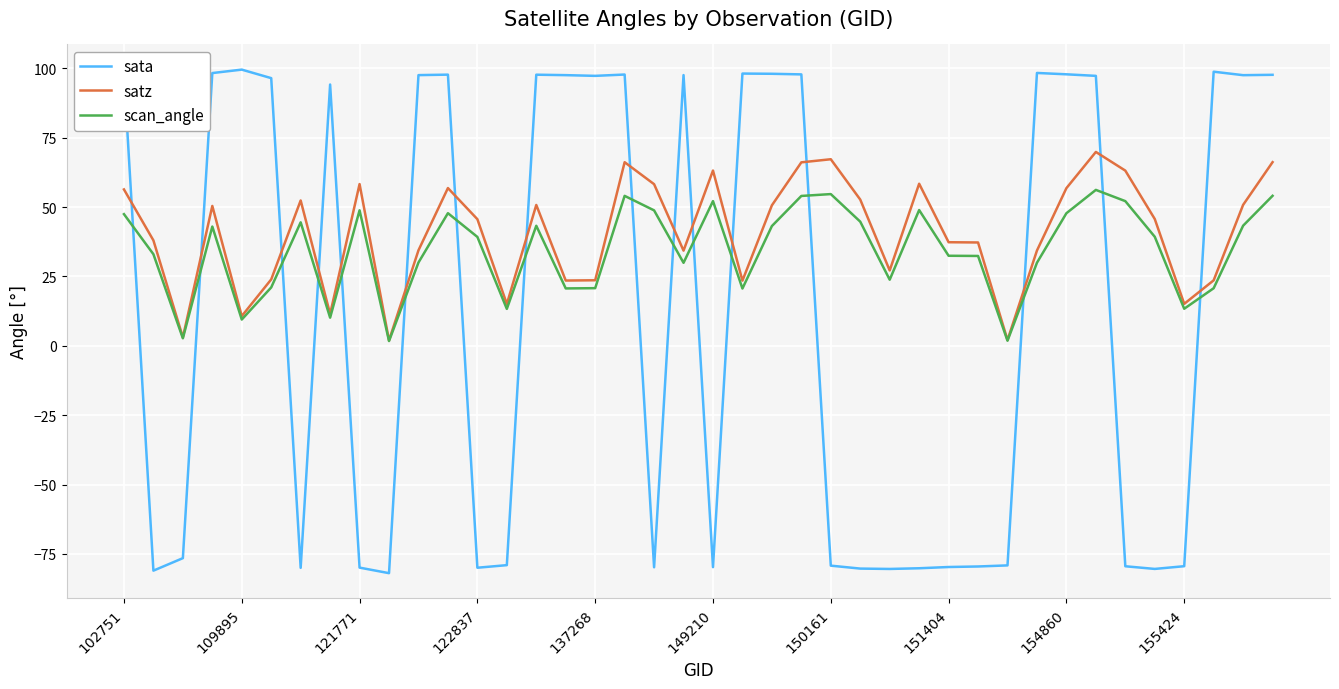

What are all the series names shown in the legend?

sata, satz, scan_angle